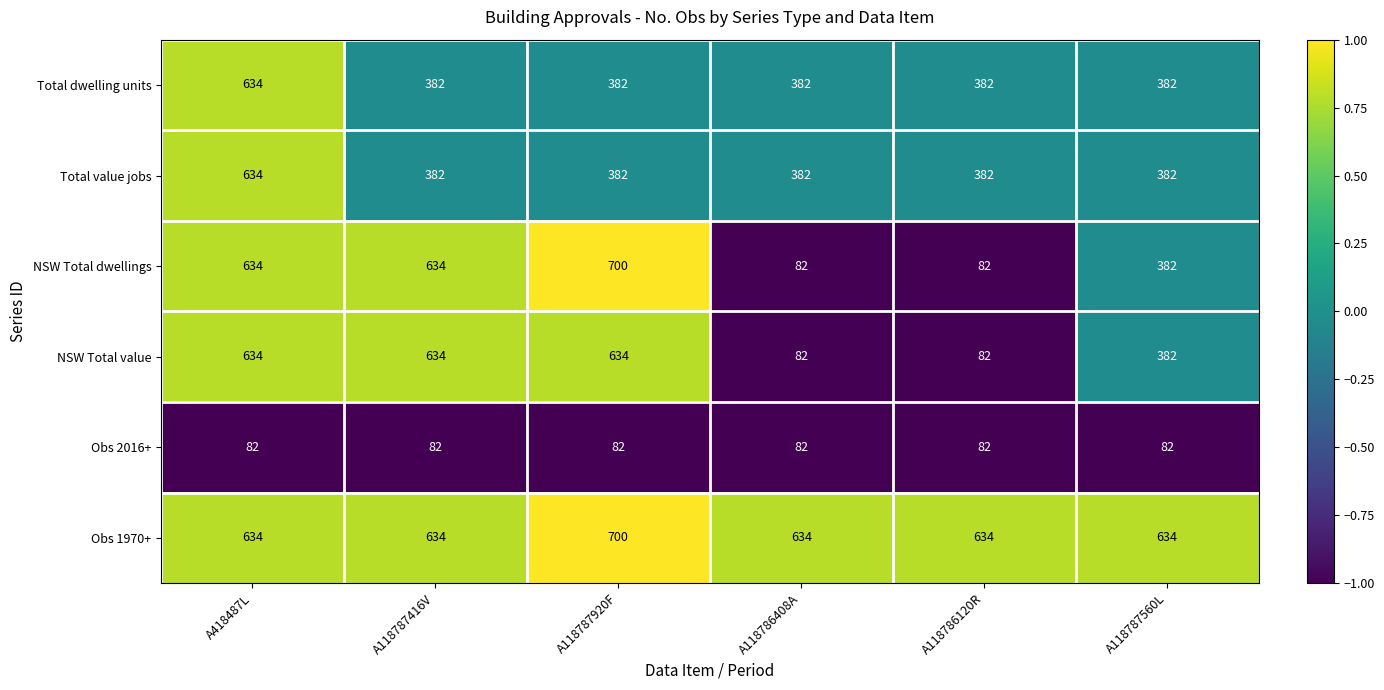

Read the Obs 1970+ value at A118787920F, to the nearest 5.

700